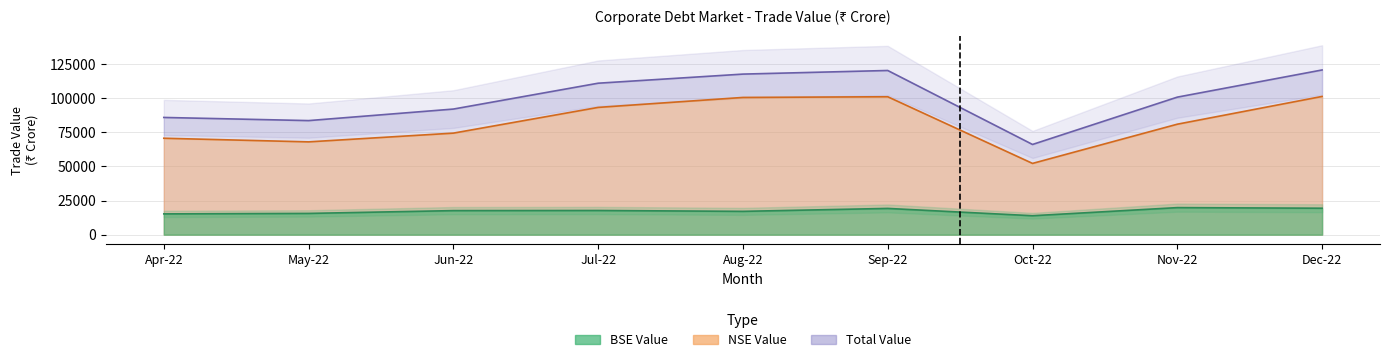

What is the difference between the second highest and minimum values in the Total Value series?

54233.7